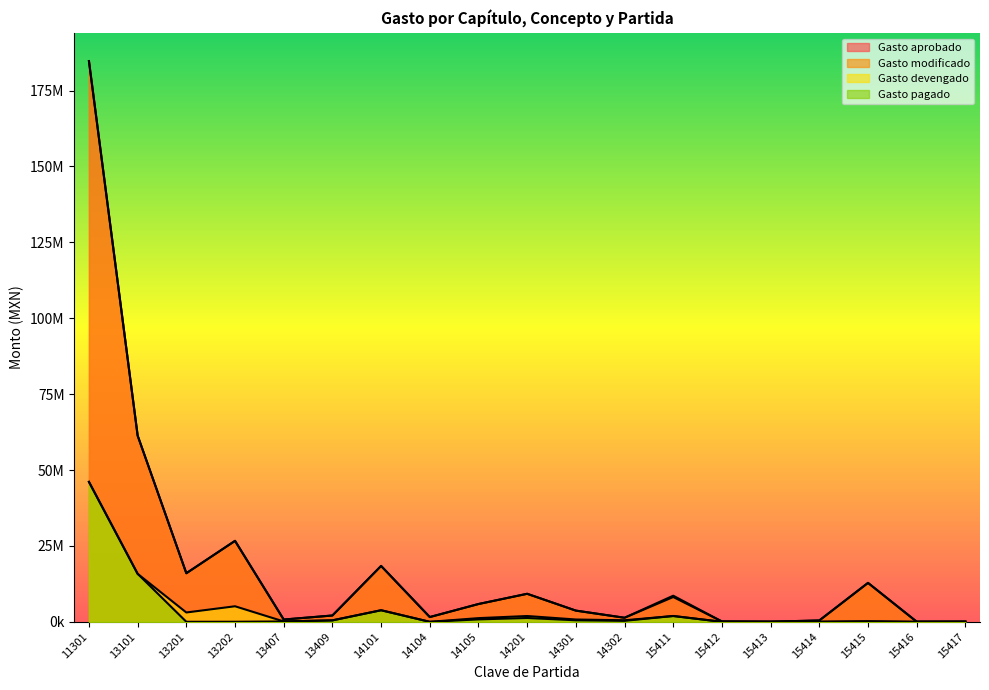

The Gasto devengado series shows 46109339.0 at 11301. True or false?

True